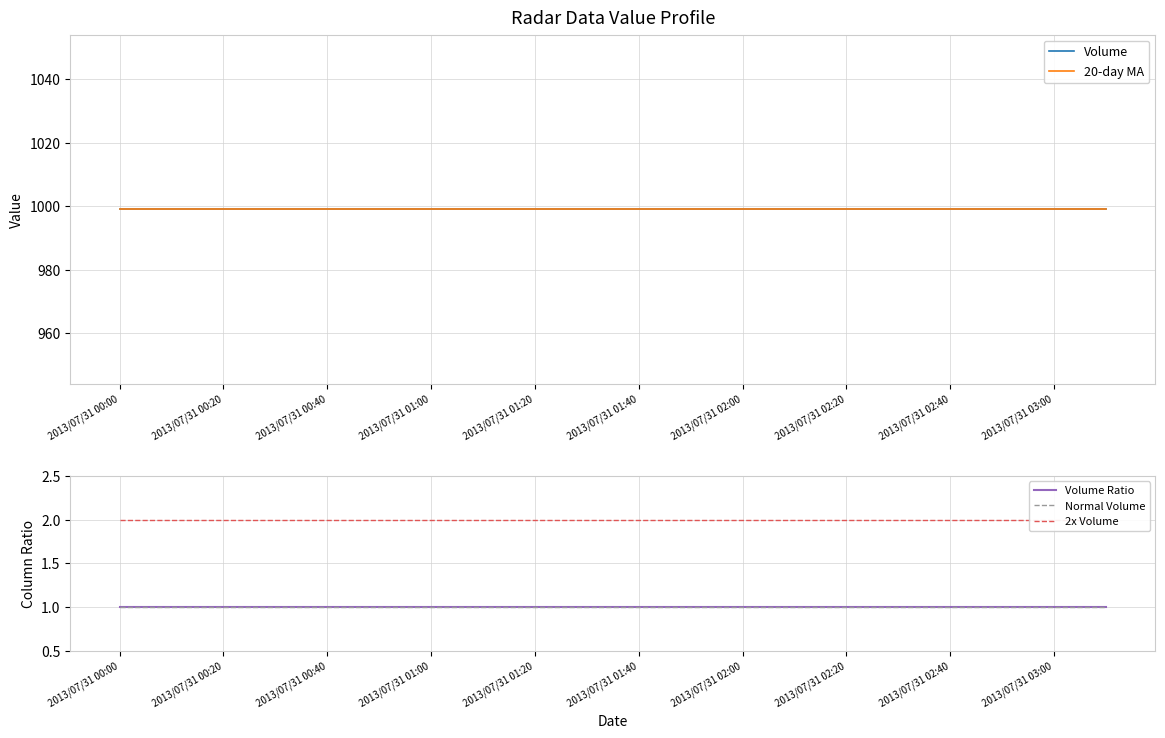

True or false: Volume has a value of 583 at 19.

False